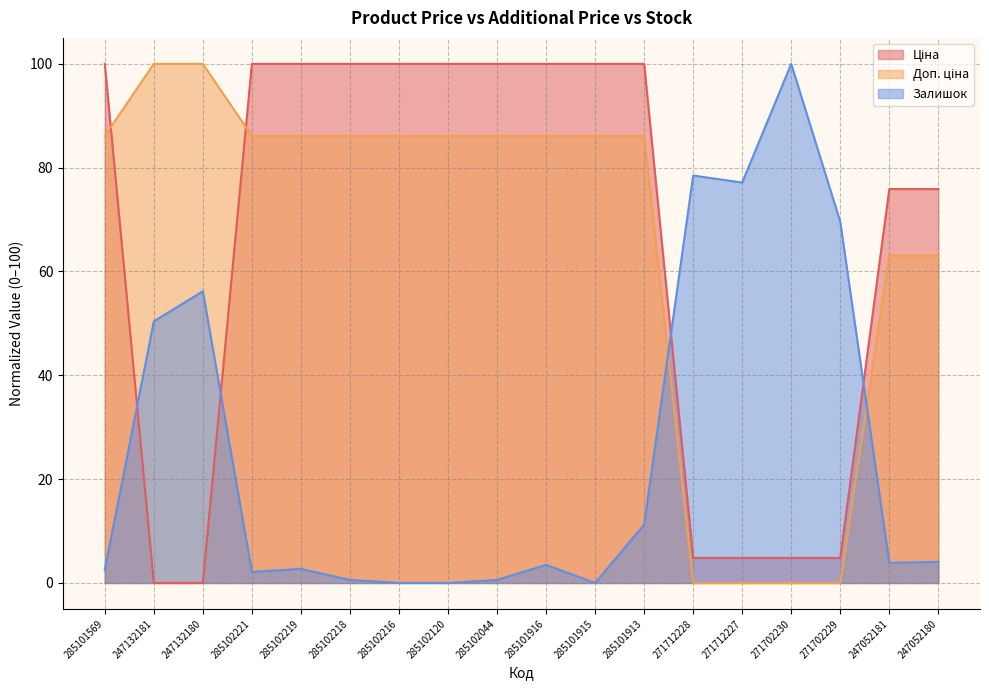

Reading left to right, transcribe all the data shown in this chart.

Ціна: 285101569=100.0	247132181=0.0	247132180=0.0	285102221=100.0	285102219=100.0	285102218=100.0	285102216=100.0	285102120=100.0	285102044=100.0	285101916=100.0	285101915=100.0	285101913=100.0	271712228=4.8	271712227=4.8	271702230=4.8	271702229=4.8	247052181=75.9	247052180=75.9
Доп. ціна: 285101569=86.1	247132181=100.0	247132180=100.0	285102221=86.1	285102219=86.1	285102218=86.1	285102216=86.1	285102120=86.1	285102044=86.1	285101916=86.1	285101915=86.1	285101913=86.1	271712228=0.0	271712227=0.0	271702230=0.0	271702229=0.0	247052181=63.1	247052180=63.1
Залишок: 285101569=2.5	247132181=50.4	247132180=56.2	285102221=2.1	285102219=2.7	285102218=0.6	285102216=0.0	285102120=0.0	285102044=0.6	285101916=3.5	285101915=0.0	285101913=11.2	271712228=78.5	271712227=77.1	271702230=100.0	271702229=69.6	247052181=3.9	247052180=4.1